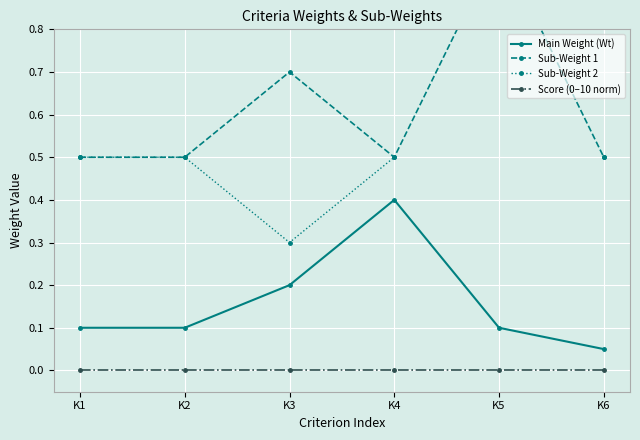

What are all the series names shown in the legend?

Main Weight (Wt), Sub-Weight 1, Sub-Weight 2, Score (0–10 norm)